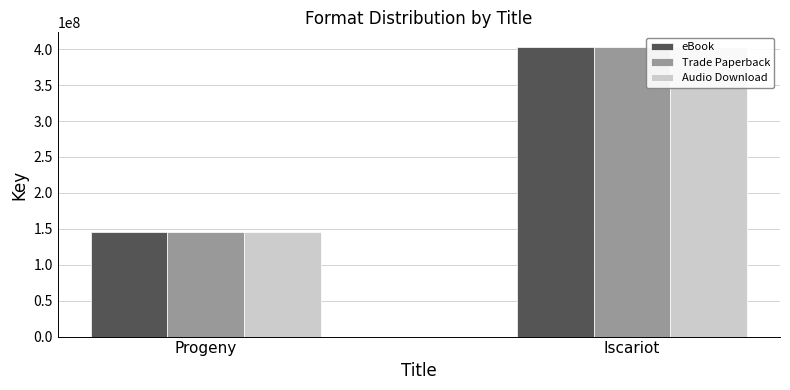

Count the Trade Paperback values in the range 146015716 to 403271276.

2